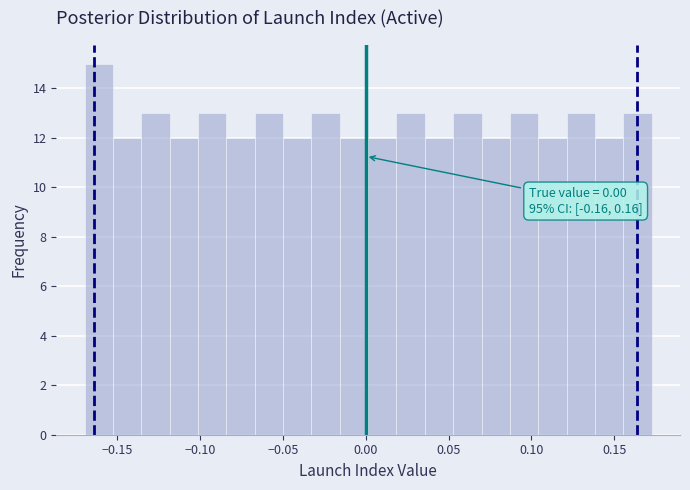

Around what value on the x-axis is the tallest bar? Give the approximate position of its centre, as read against the axis.

-0.160